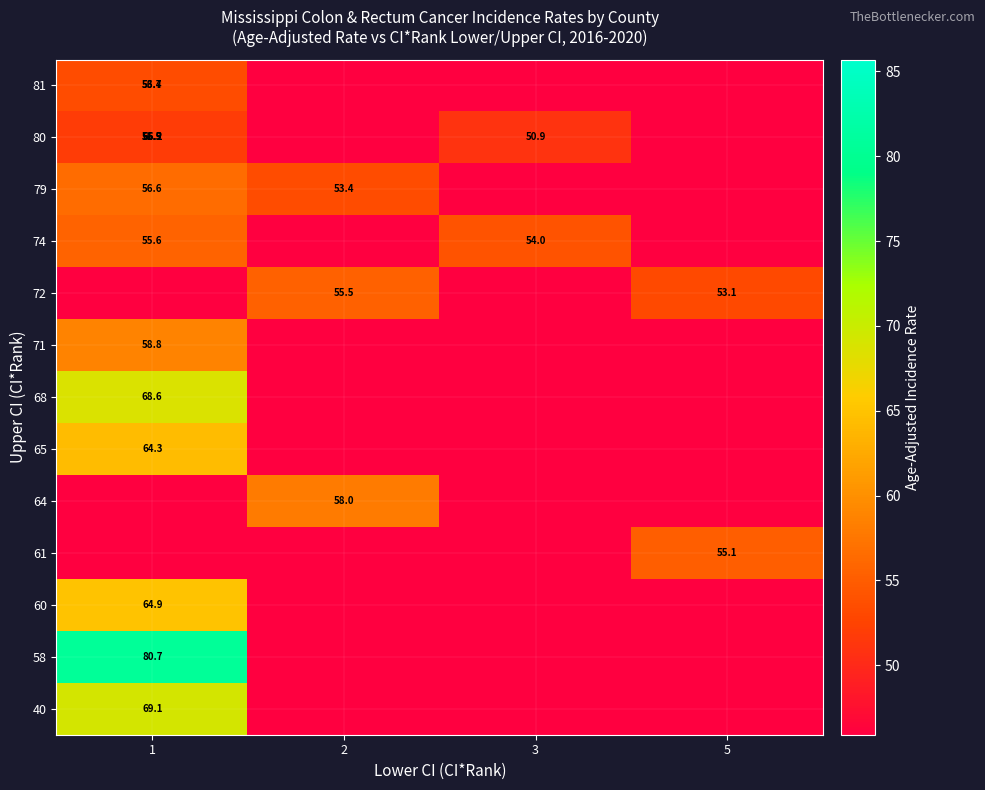

Between 5 and 2, which is larger?

5